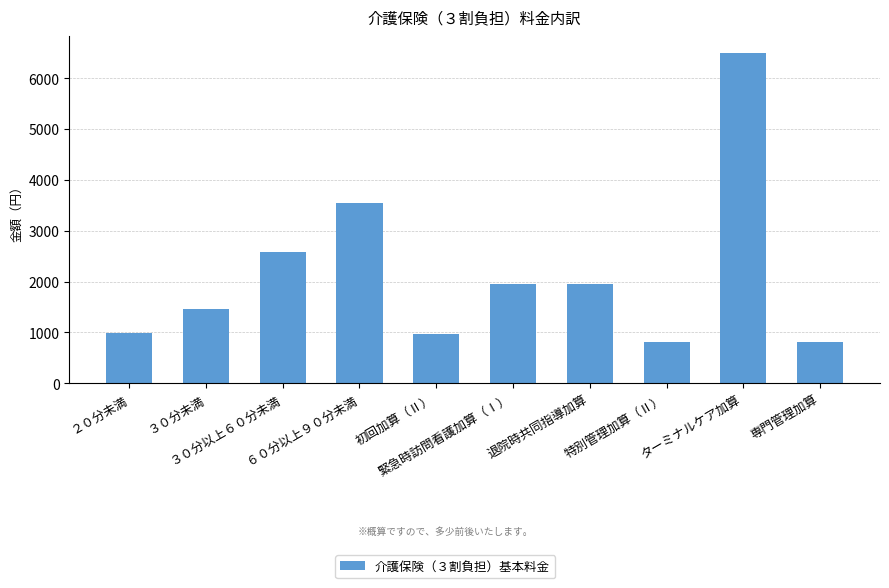

What is the minimum value shown in the chart?

813